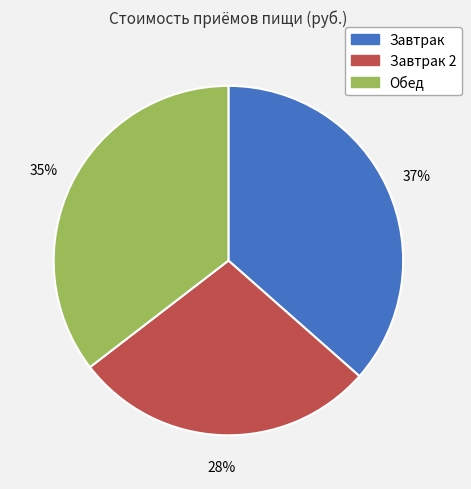

To the nearest percent, what is the average slice percentage?

33%